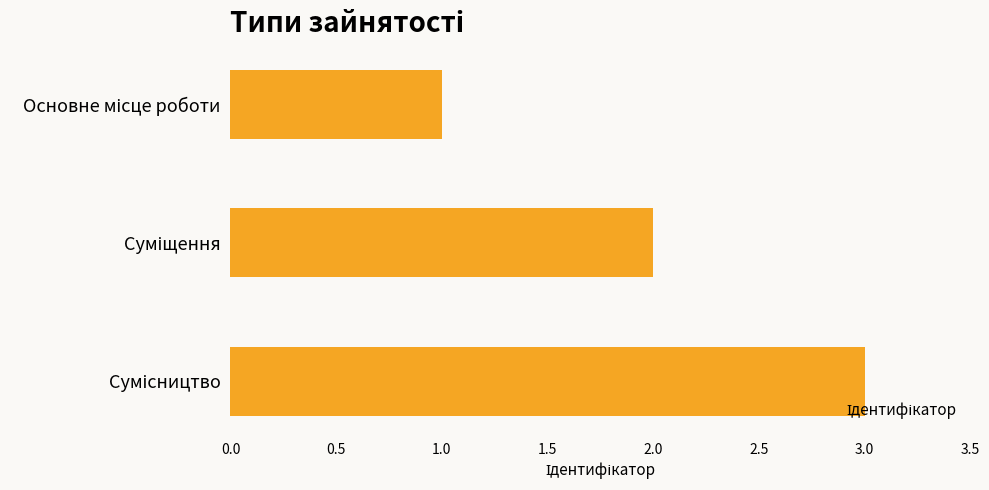

What is the maximum value shown in the chart?

3